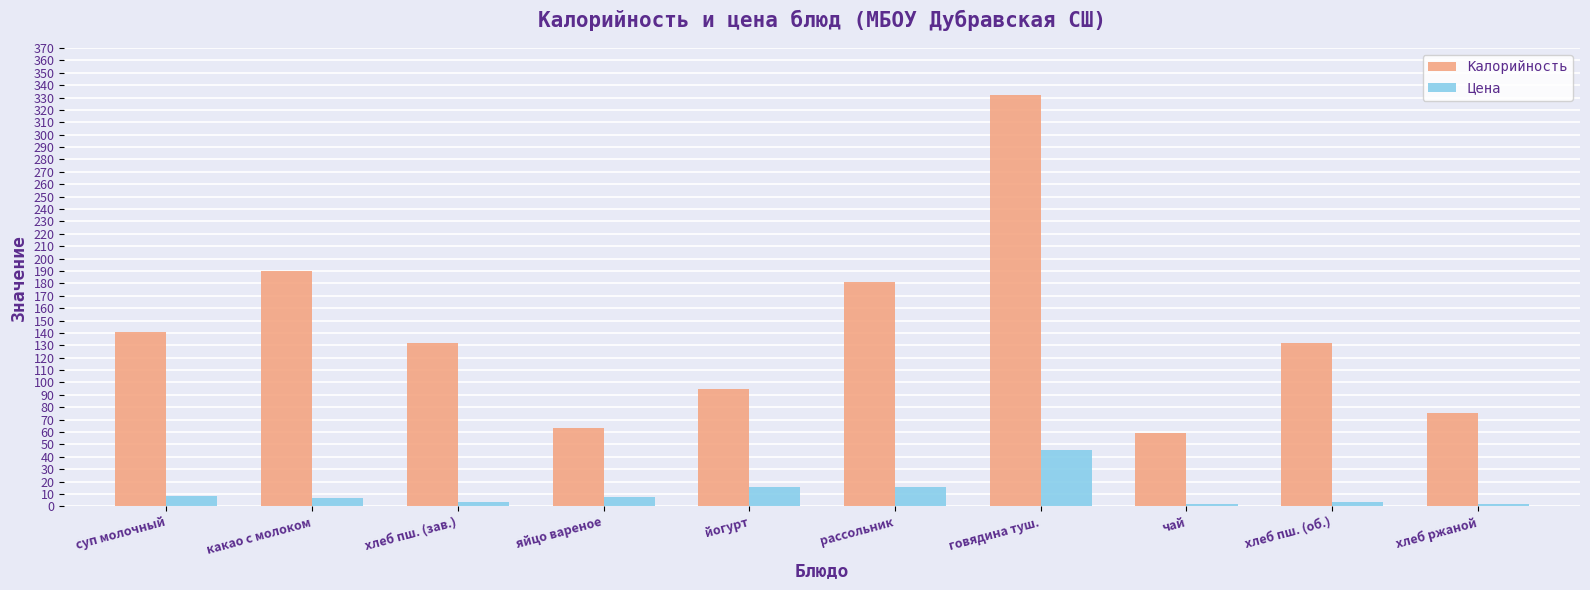

The value of Калорийность at какао с молоком is 190.0. True or false?

True